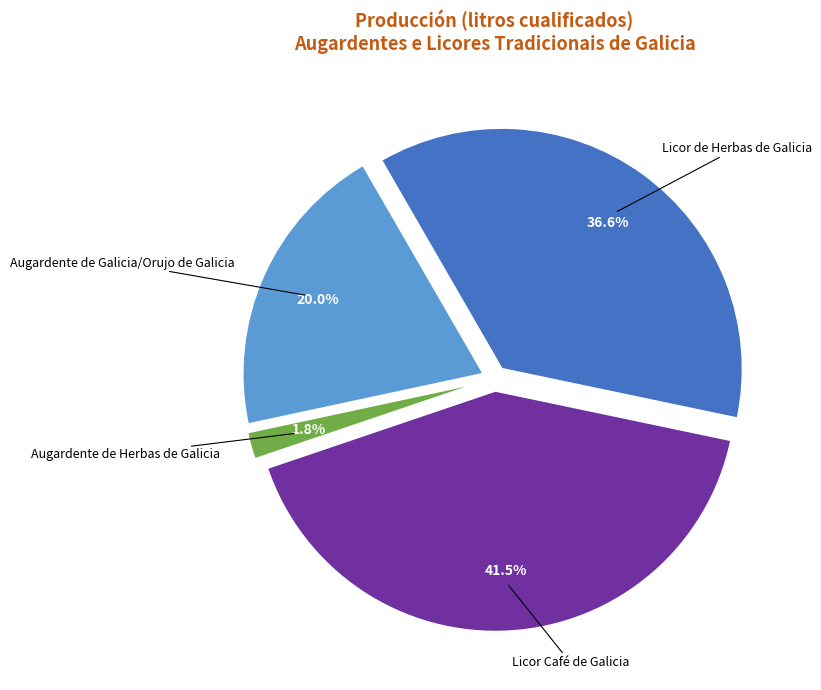

Which category has the smallest portion of the pie?

Augardente de Herbas de Galicia